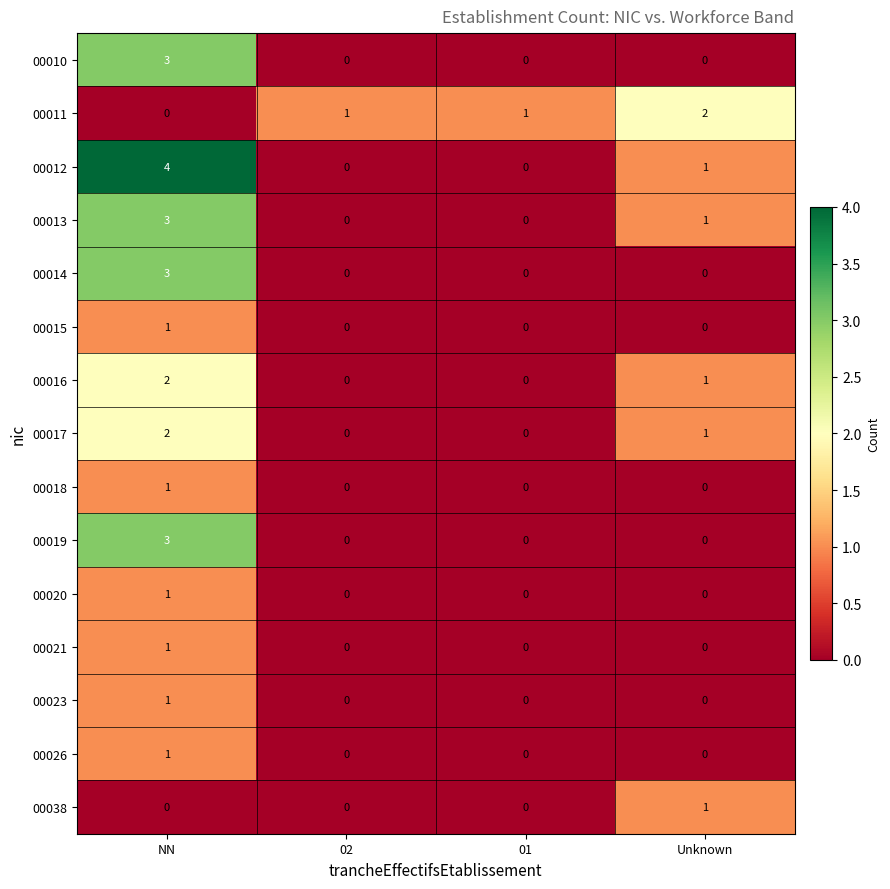

Count the number of data series in this chart.

15